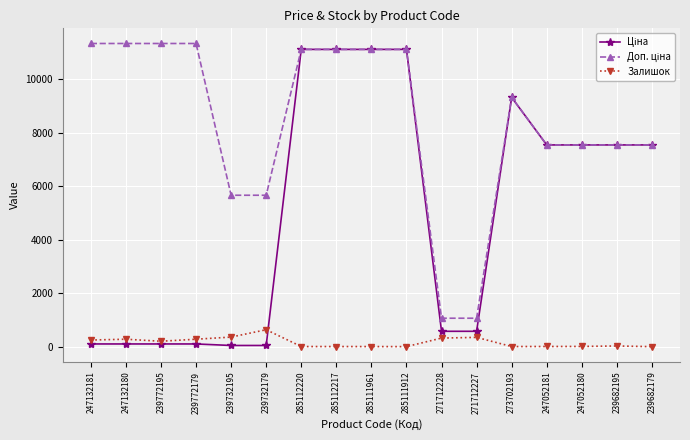

Is it true that Залишок equals 38.0 at 239682195?

True